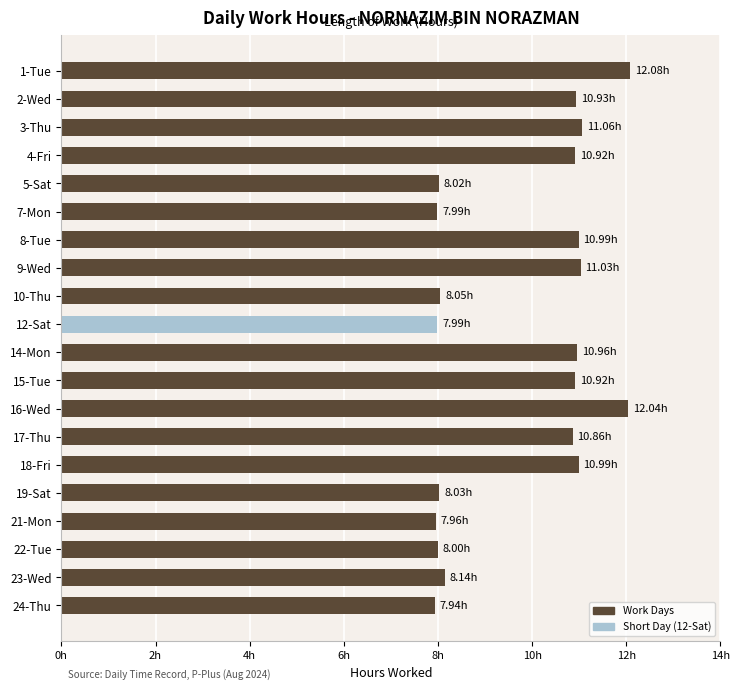

How many data points does each series have?

20